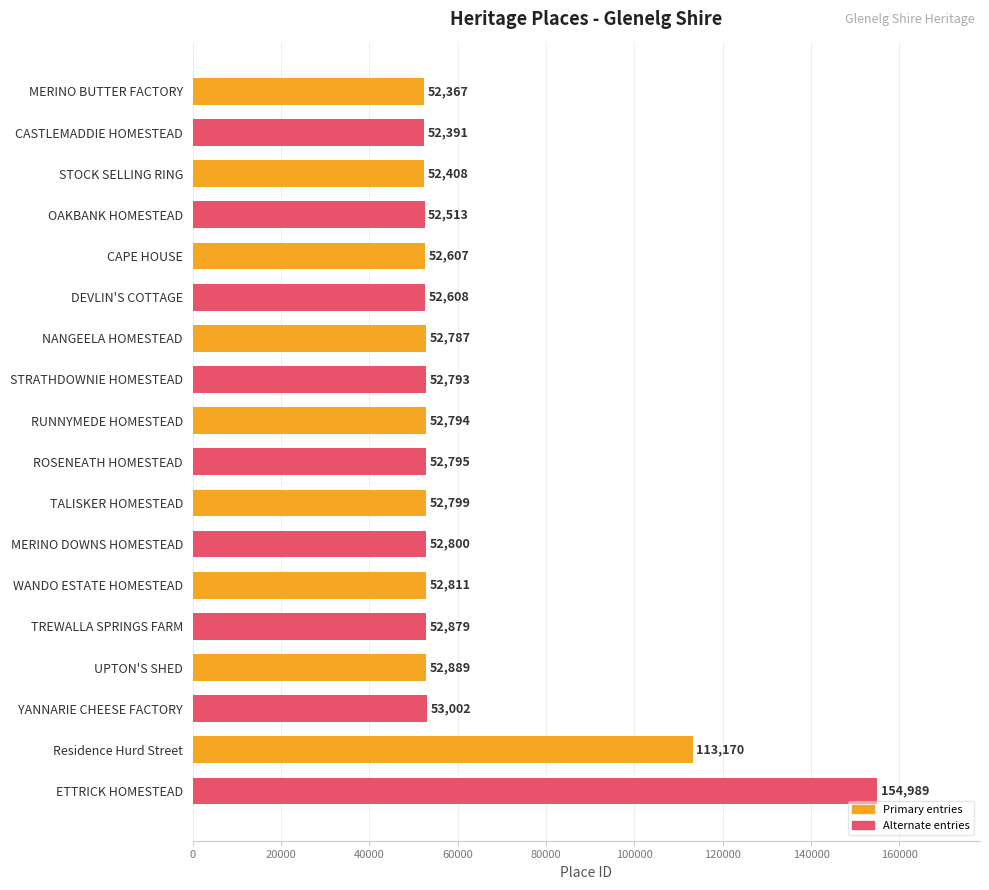

The chart shows a value of 52608 at DEVLIN'S COTTAGE. True or false?

True